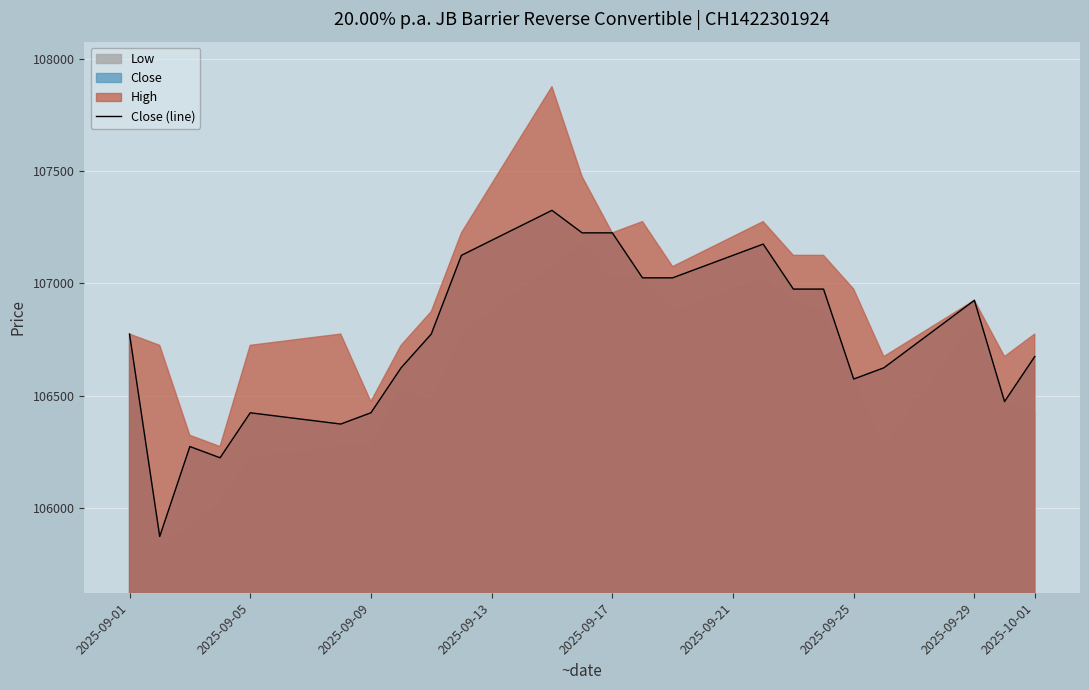

The value of Close (line) at 2025-10-01 is 106675. True or false?

True